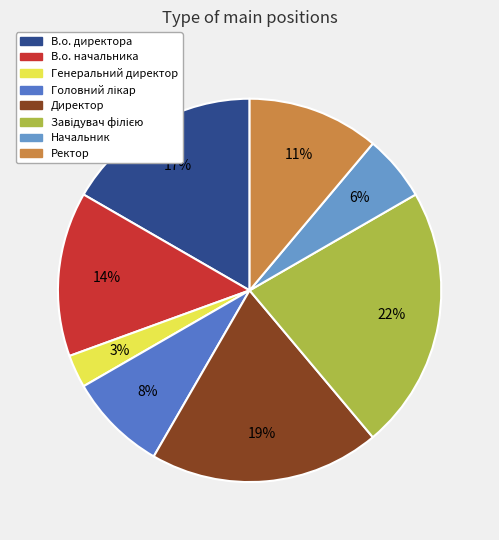

To the nearest percent, what is the difference between the largest and smallest slice percentages?

19%